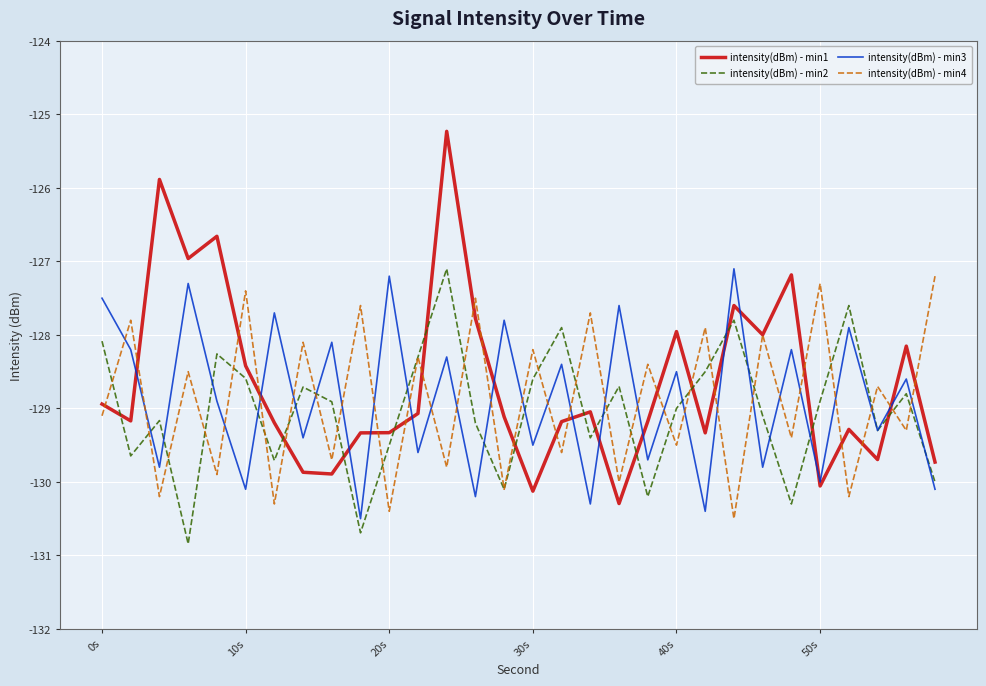

Which series has the largest range (max minus min)?

intensity(dBm) - min1